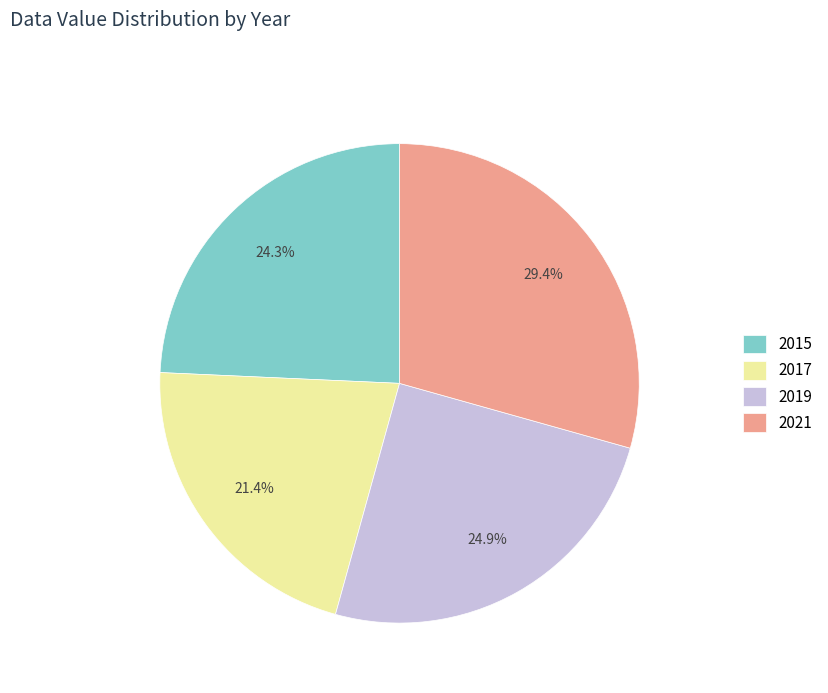

Which category has the smallest portion of the pie?

2017